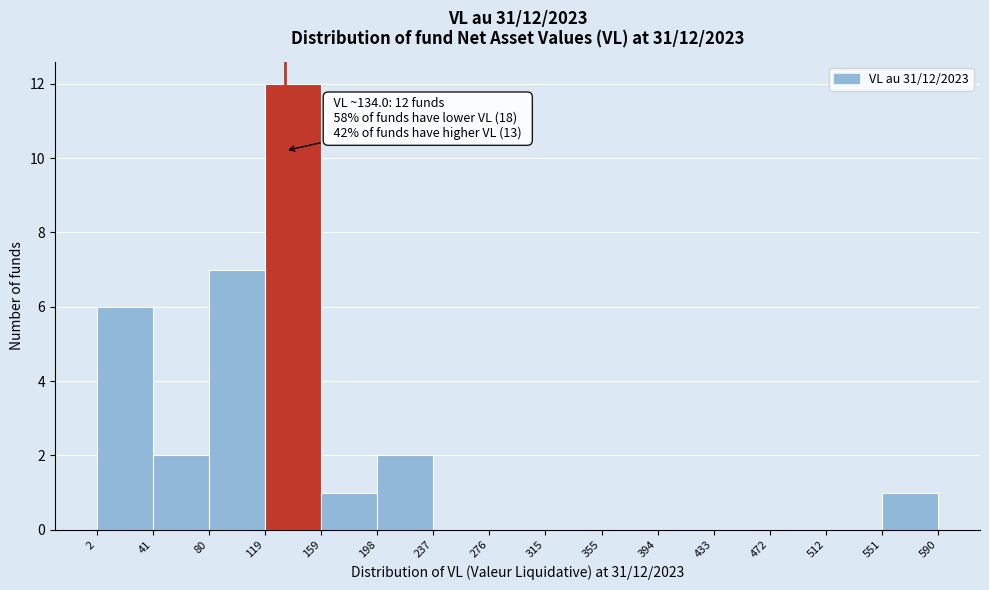

Which range on the x-axis has the tallest bar?

119 to 159